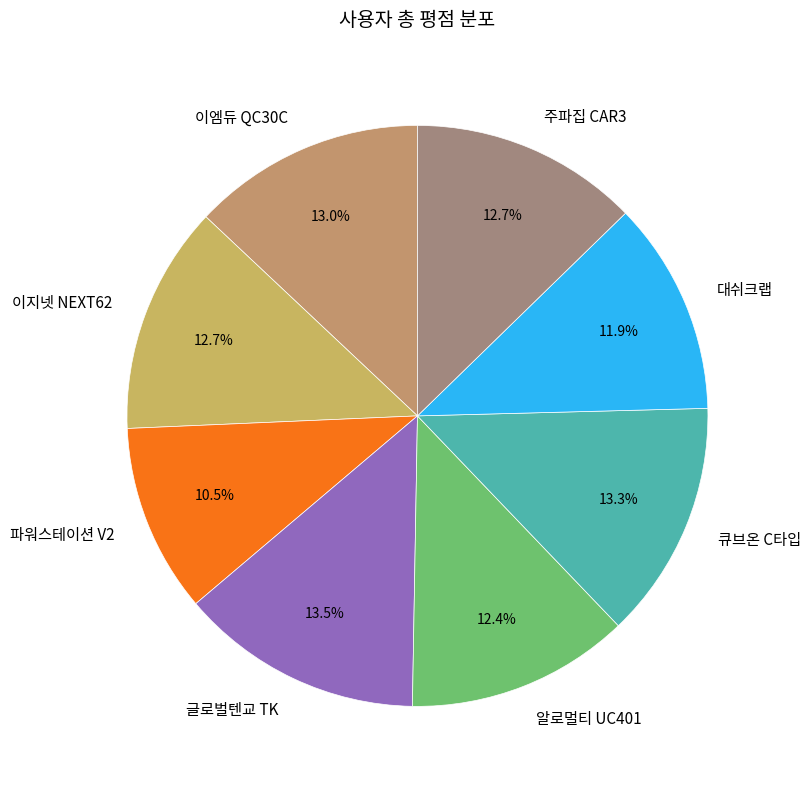

To the nearest percent, what is the combined percentage of 이지넷 NEXT62 and 알로멀티 UC401?

25%